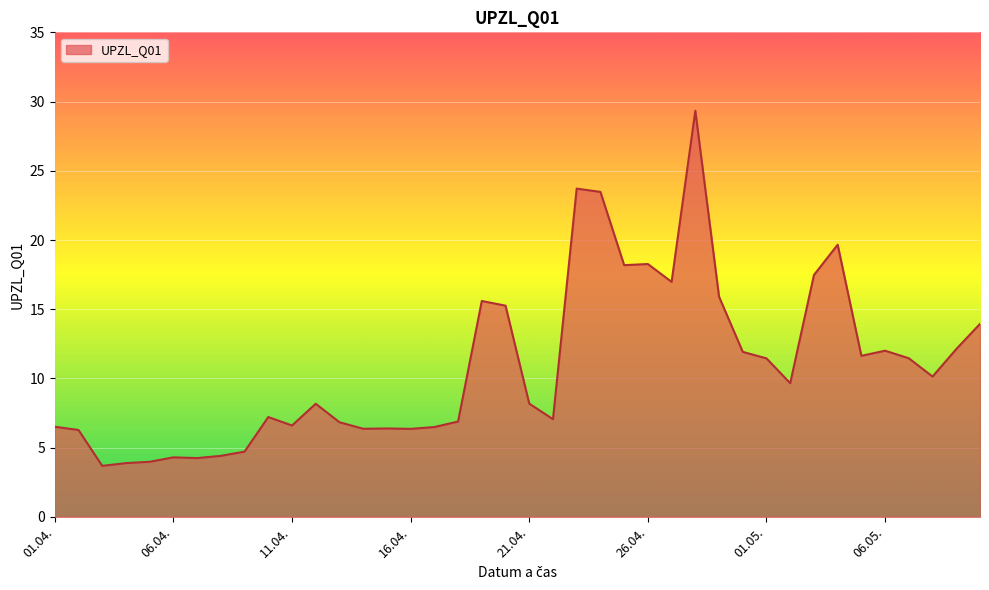

What is the difference between the maximum and minimum values?

25.6